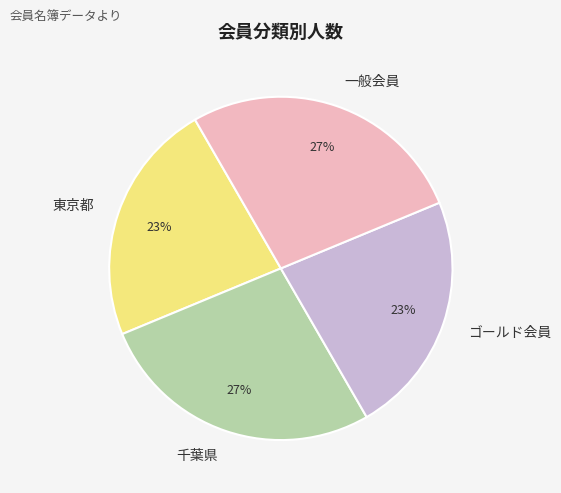

To the nearest percent, what is the average slice percentage?

25%